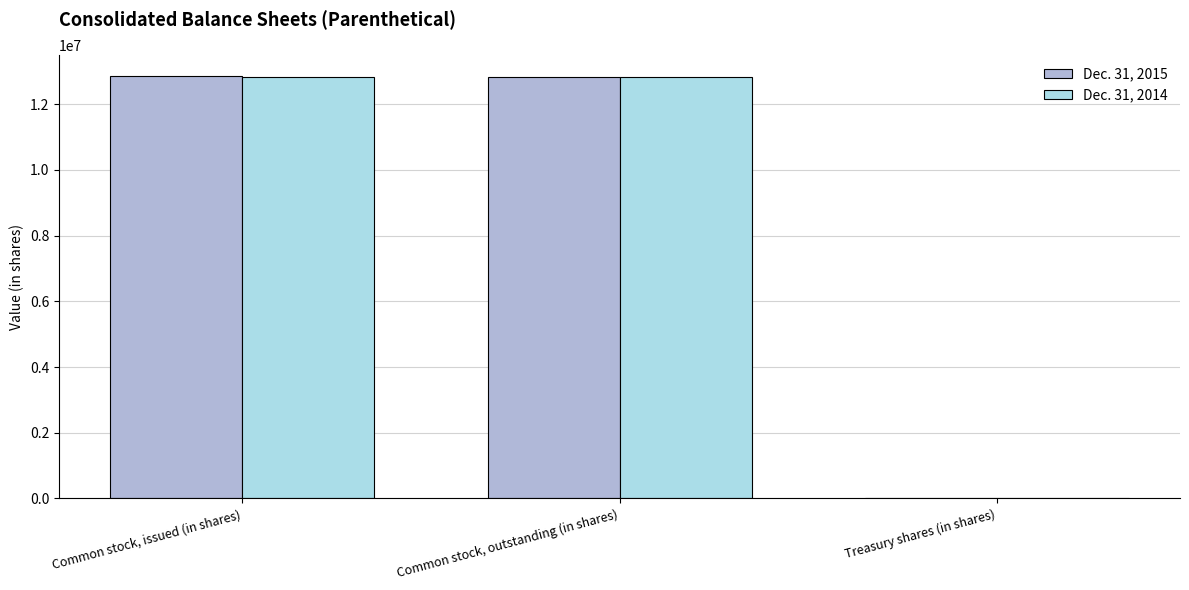

How many distinct data groups are displayed?

2